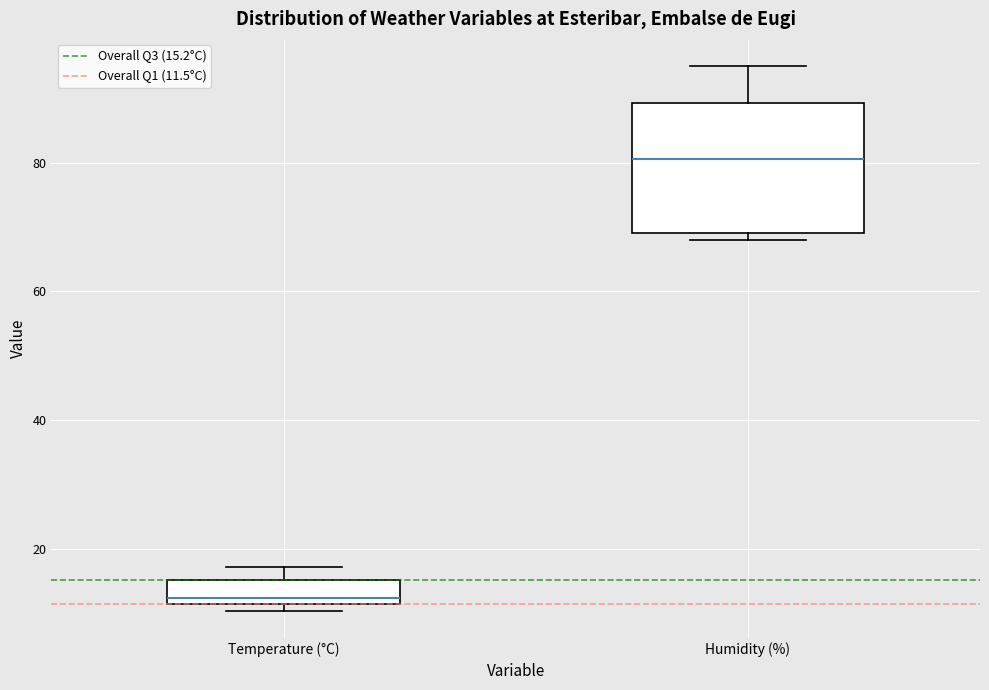

Which box's median line is the lowest?

Temperature (°C)